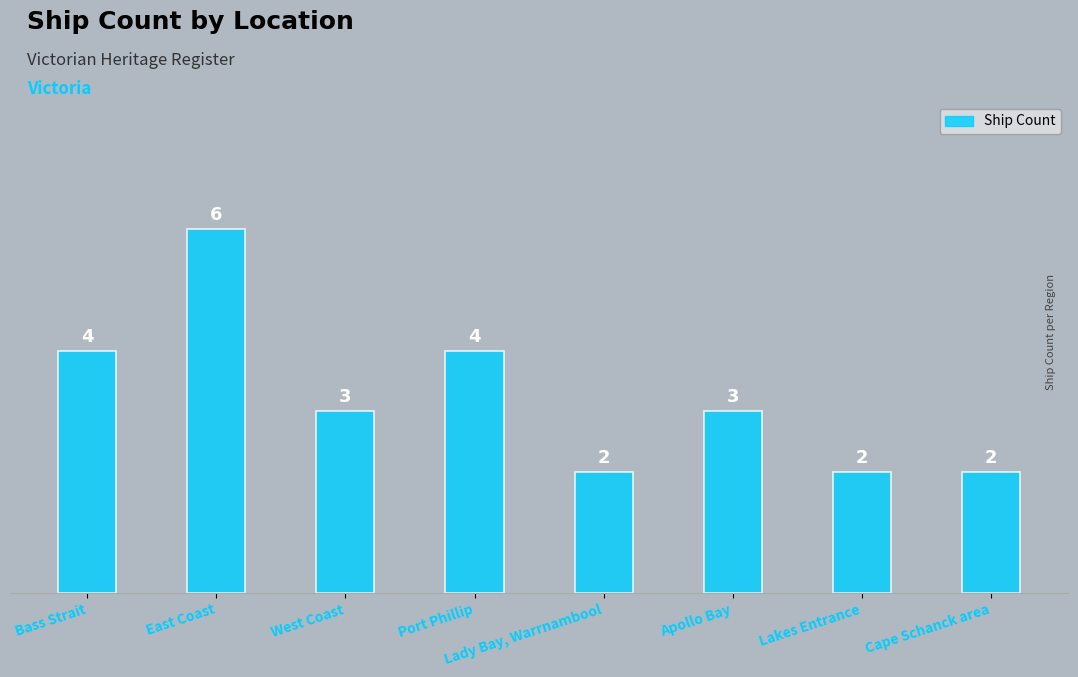

What position from the right is East Coast?

7